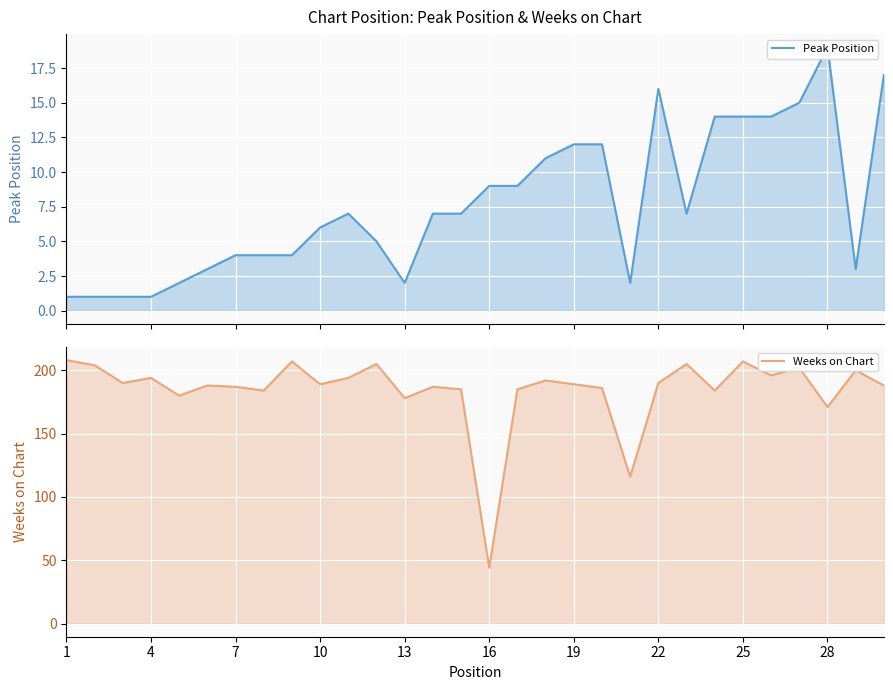

Which category has the highest value in the Weeks on Chart series?

1